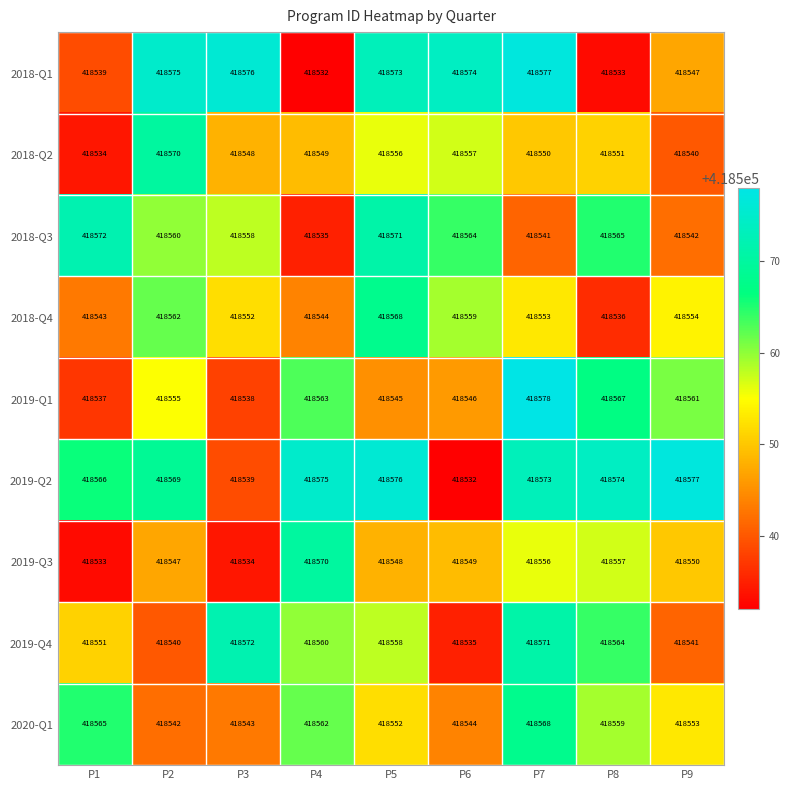

What is the difference between the second highest and minimum values in the 2019-Q4 series?

36